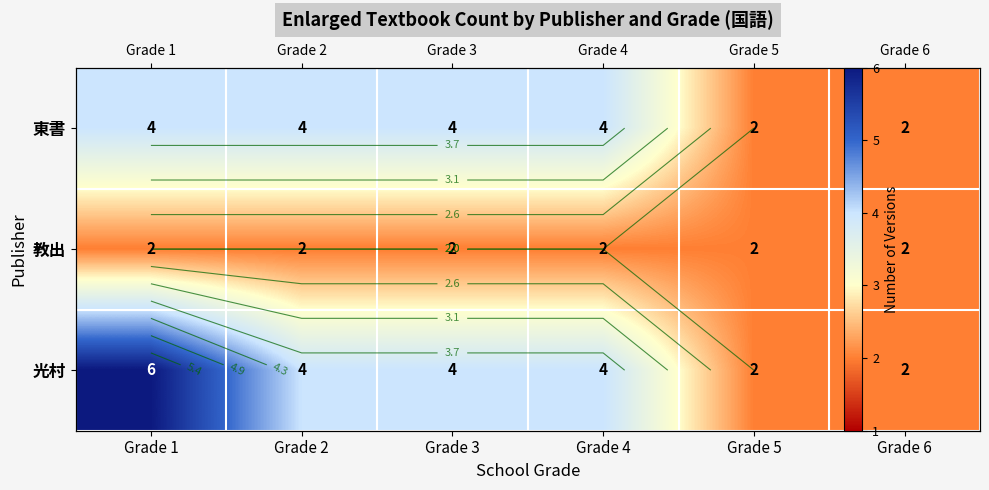

True or false: 光村 has a value of 3 at Grade 3.

False